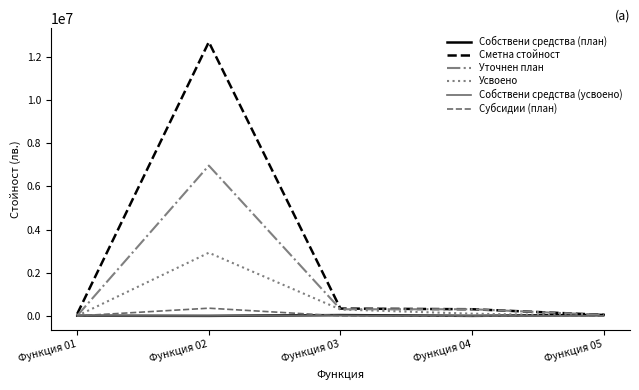

Which series has the largest total across all categories?

Сметна стойност